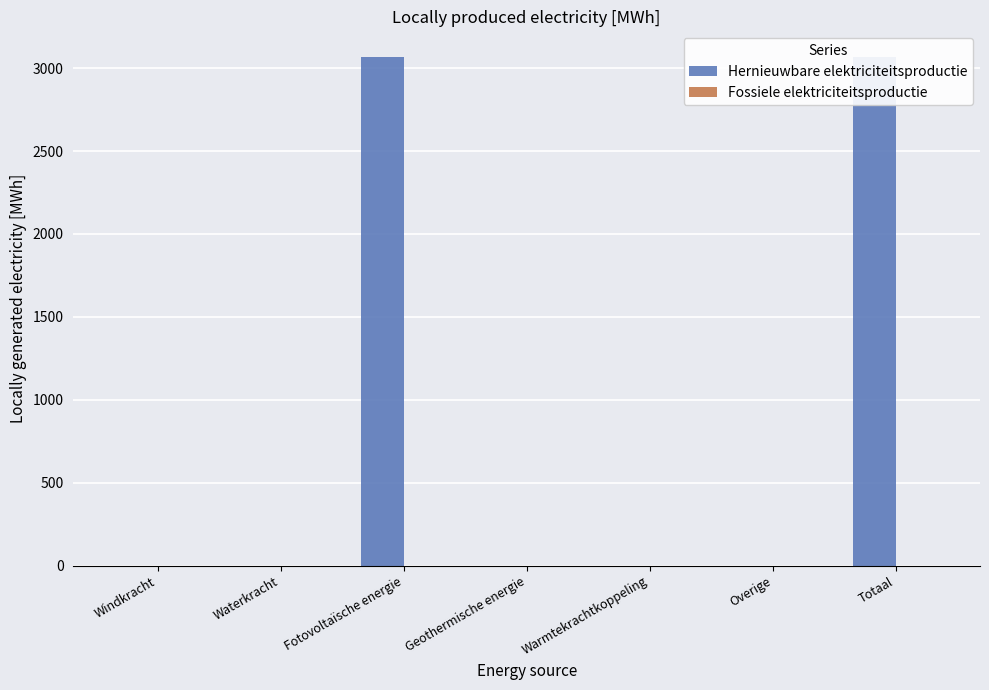

What position from the left is Waterkracht?

2